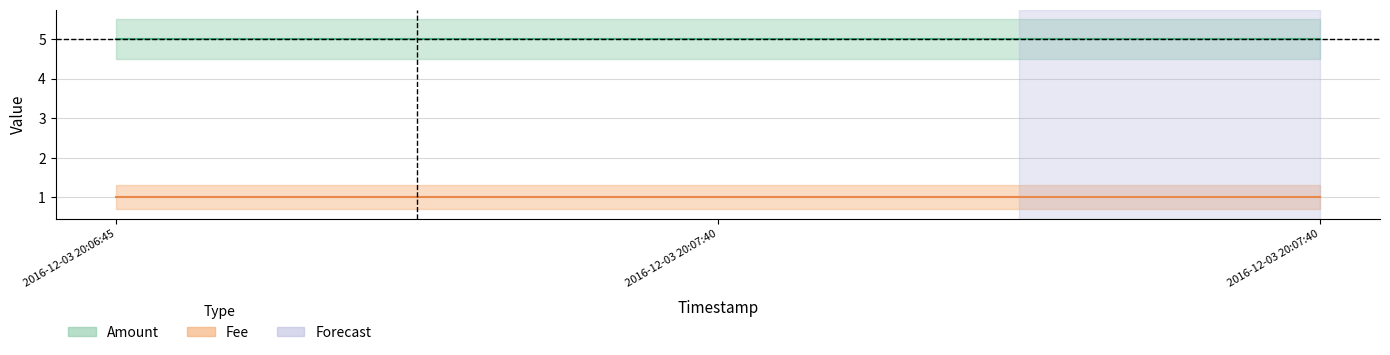

List the labels in order of Fee value, smallest first.

2016-12-03 20:06:45, 2016-12-03 20:07:40, 2016-12-03 20:07:40